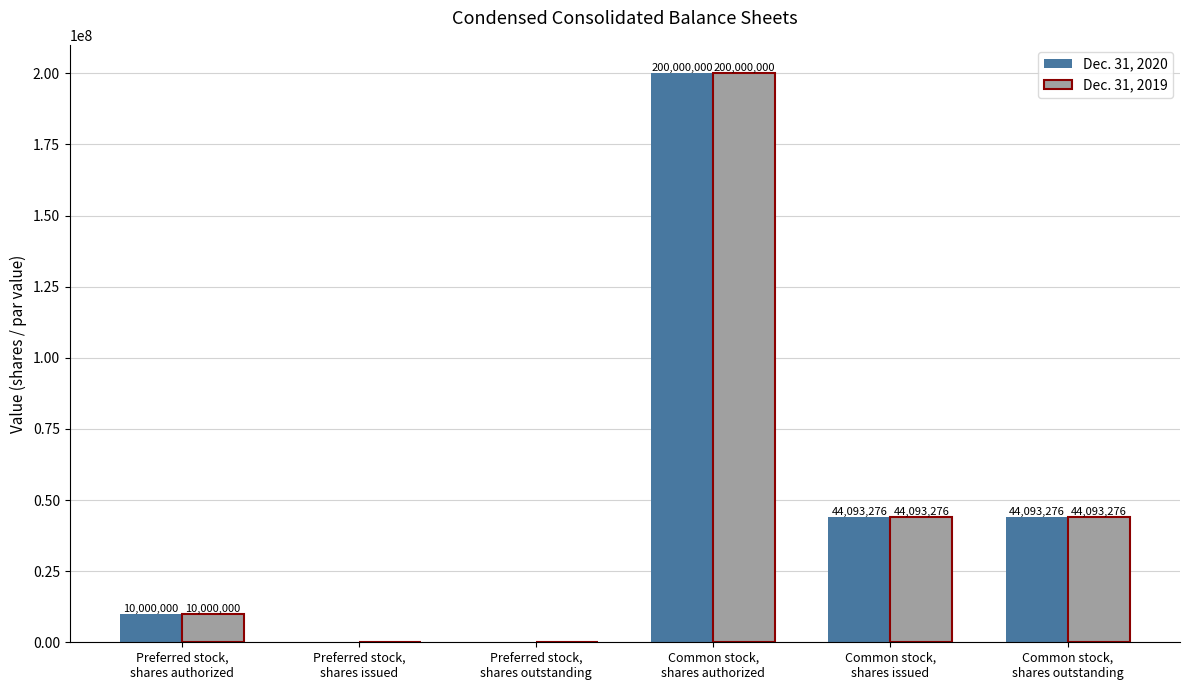

The Dec. 31, 2020 series shows 0 at Preferred stock,
shares outstanding. True or false?

True